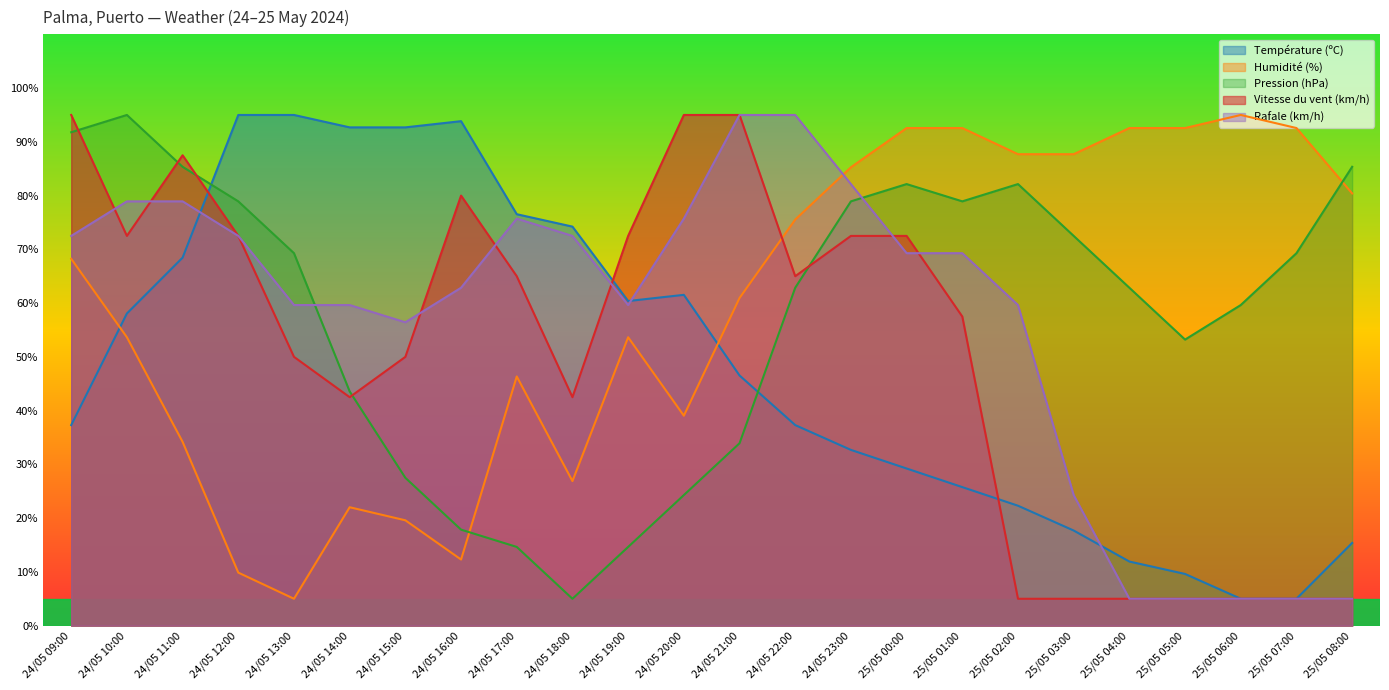

Does the chart display data point markers on the line(s)?

No